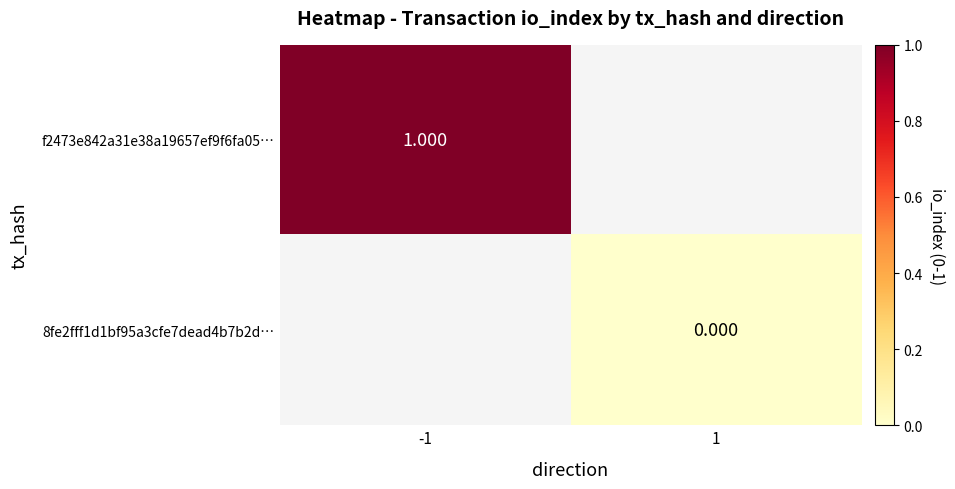

Between 1 and -1, which is larger?

-1